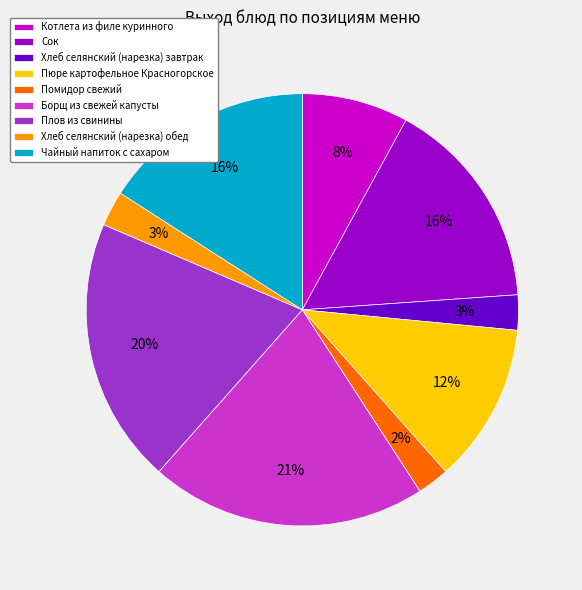

Count the number of slices in the pie.

9